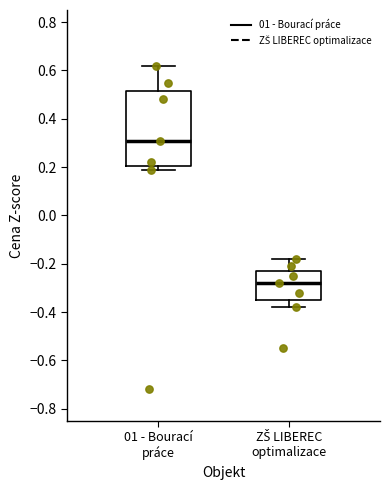

Where is the upper edge of the box for 01 - Bourací práce on the y-axis? The values are not printed on the chart, so give them approximately, as read against the axis.

0.52